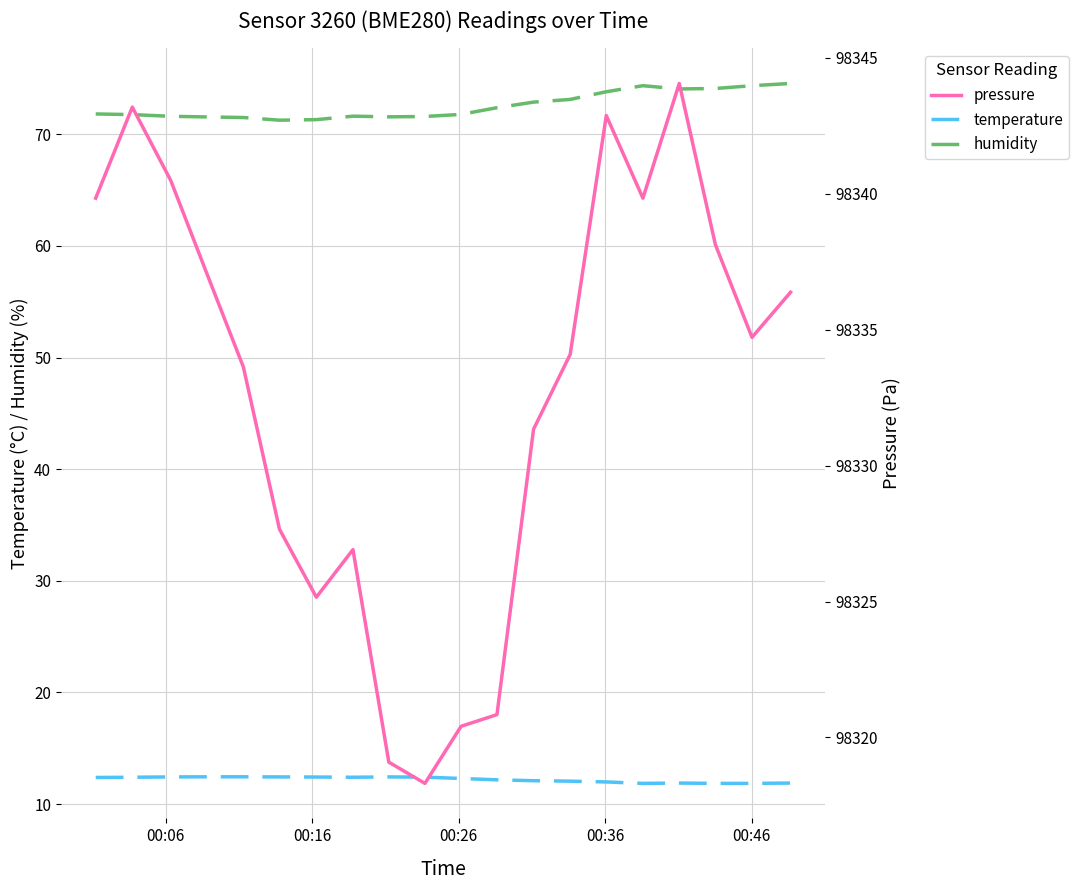

How many data points does each series have?

20